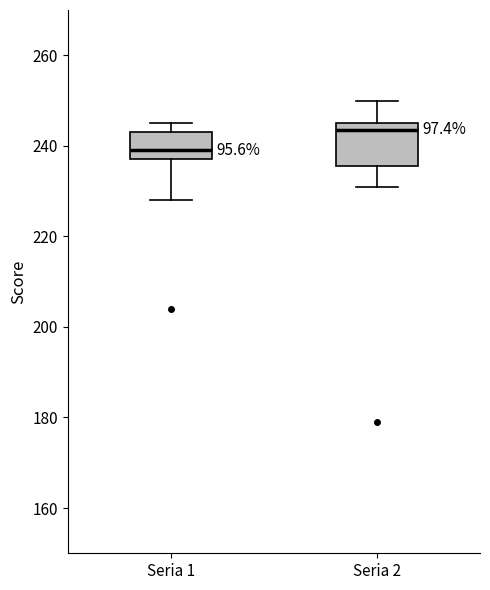

Reading left to right, transcribe this box plot: for each box, give where its median line is, the range the box spans, and where its two whiskers end, as read against the y-axis. The values are not printed on the chart, so give them approximately, as read against the axis.

Seria 1: median 240, box 238 to 244, whiskers 228 to 246
Seria 2: median 244, box 236 to 246, whiskers 232 to 250